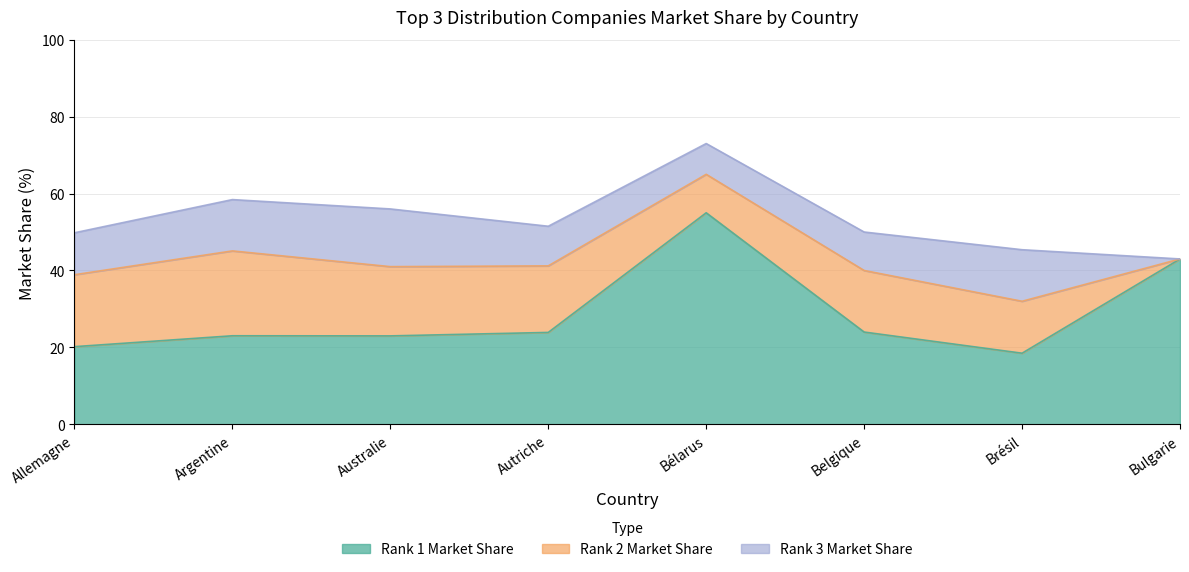

Which category has the lowest value across all series?

Bulgarie